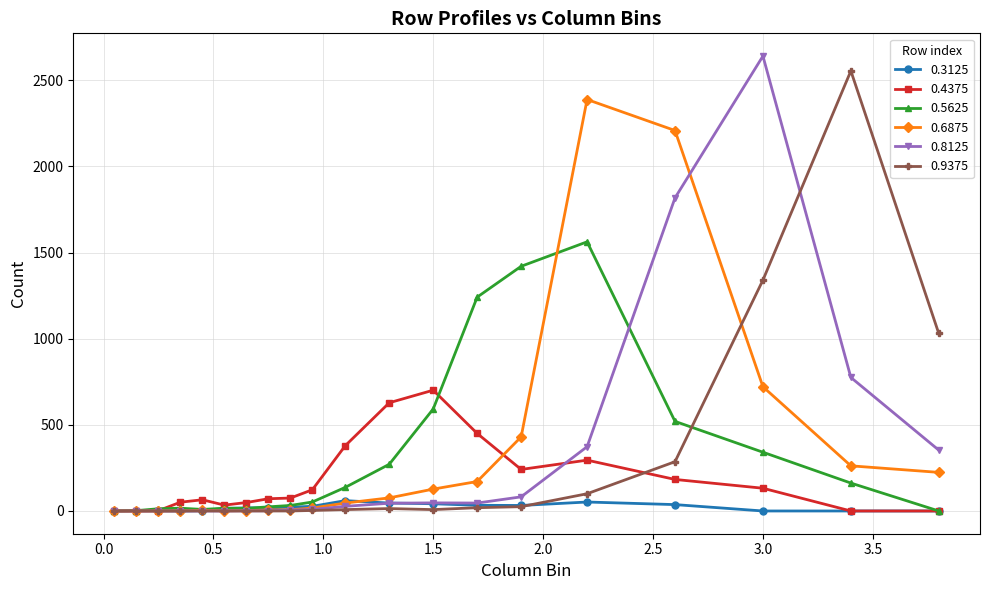

True or false: 0.3125 has more than 1 interior local peaks.

True